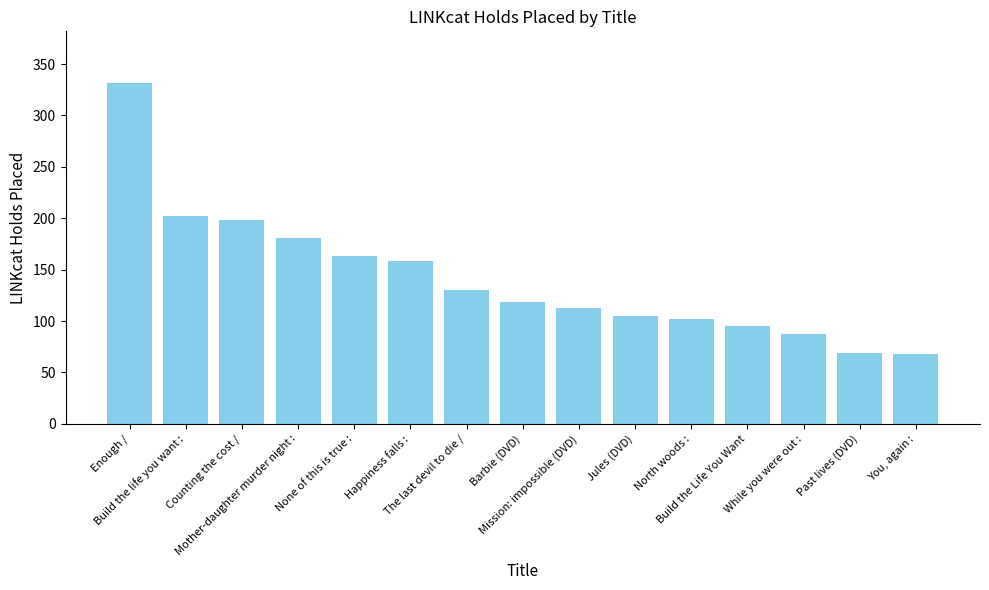

Rank the categories by value from lowest to highest.

You, again :, Past lives (DVD), While you were out :, Build the Life You Want, North woods :, Jules (DVD), Mission: impossible (DVD), Barbie (DVD), The last devil to die /, Happiness falls :, None of this is true :, Mother-daughter murder night :, Counting the cost /, Build the life you want :, Enough /